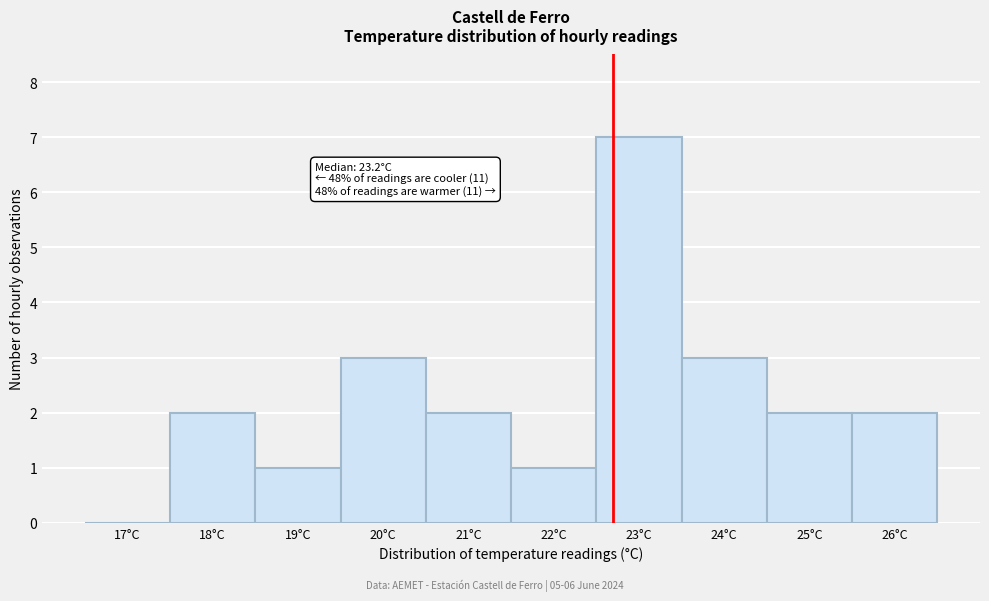

Reading left to right, what are all the values shown in this chart?

17°C=0	18°C=2	19°C=1	20°C=3	21°C=2	22°C=1	23°C=7	24°C=3	25°C=2	26°C=2